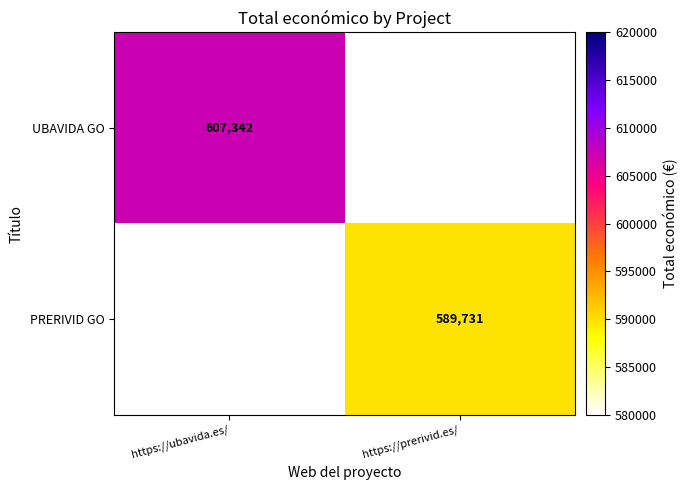

The UBAVIDA GO series shows 806201 at https://ubavida.es/. True or false?

False